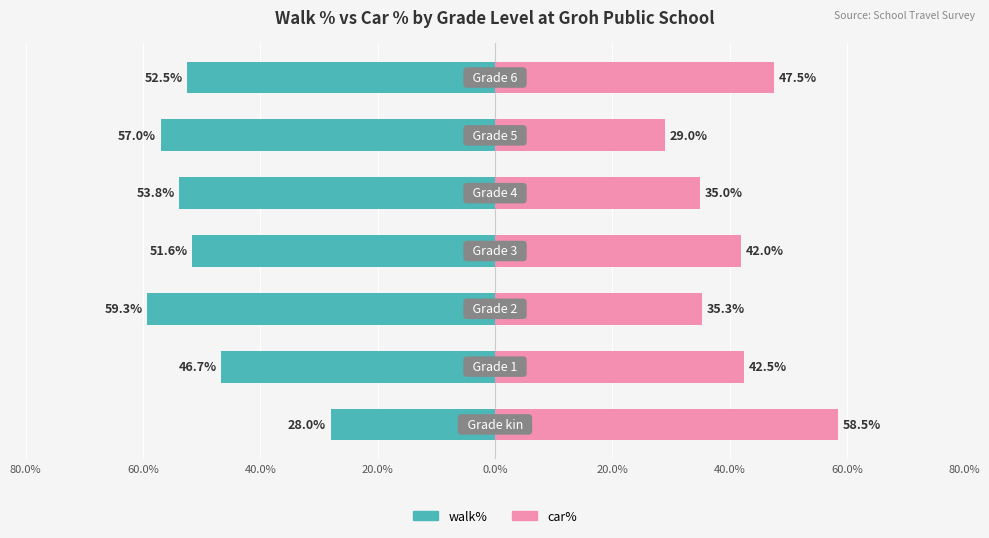

How many data points does each series have?

7